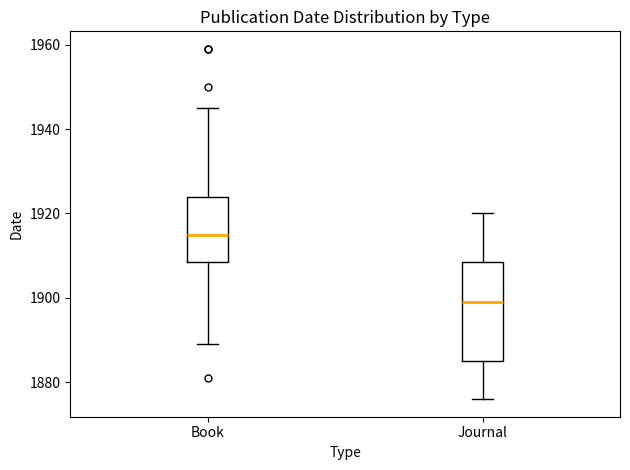

Which box has the lowest median line?

Journal